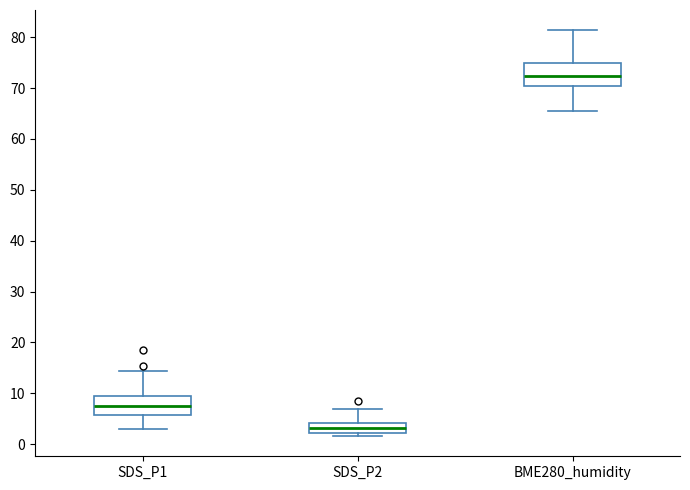

Where does the upper whisker of the box for SDS_P2 end on the y-axis? The values are not printed on the chart, so give them approximately, as read against the axis.

7